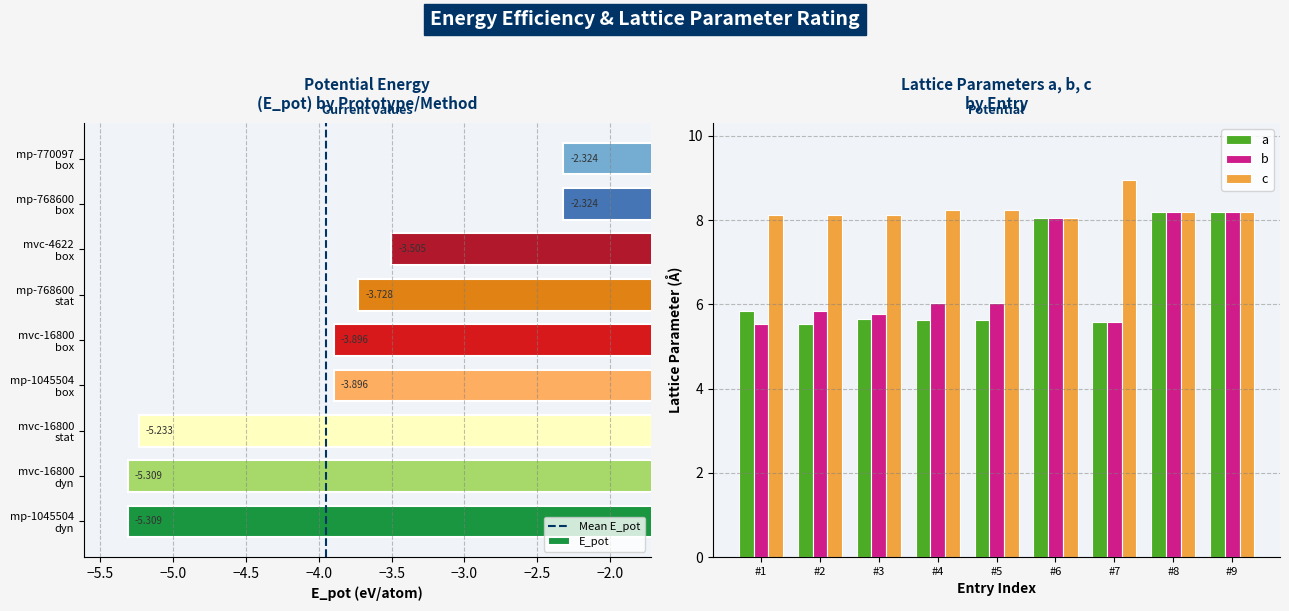

What is the average value of the b series?

6.6